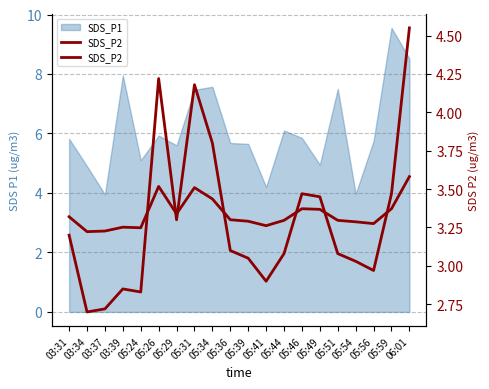

Rank the categories by value from highest to lowest.

06:01, 05:26, 05:31, 05:34, 05:46, 05:59, 05:49, 05:29, 03:31, 05:36, 05:44, 05:51, 05:39, 05:54, 05:56, 05:41, 03:39, 05:24, 03:37, 03:34